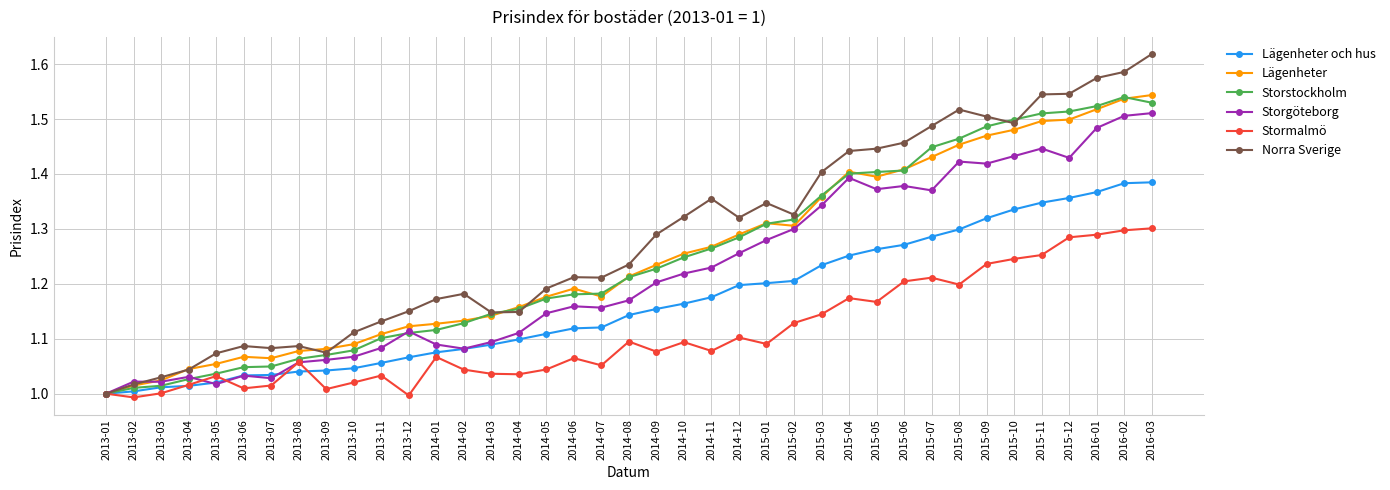

Which series has the largest total across all categories?

Norra Sverige